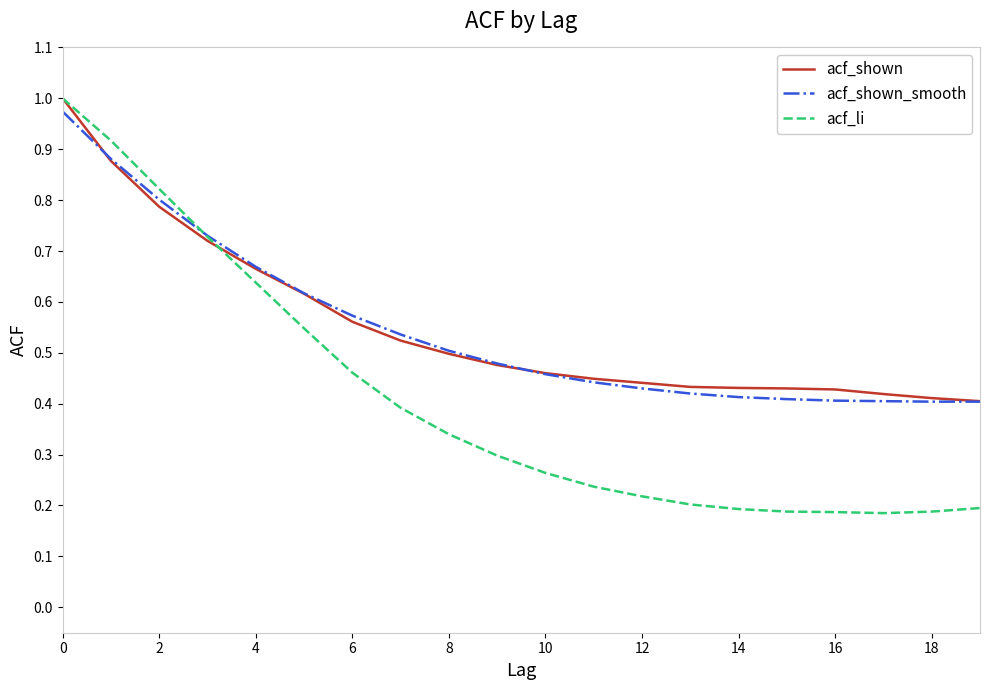

What is the sum of all acf_shown_smooth values?

11.0